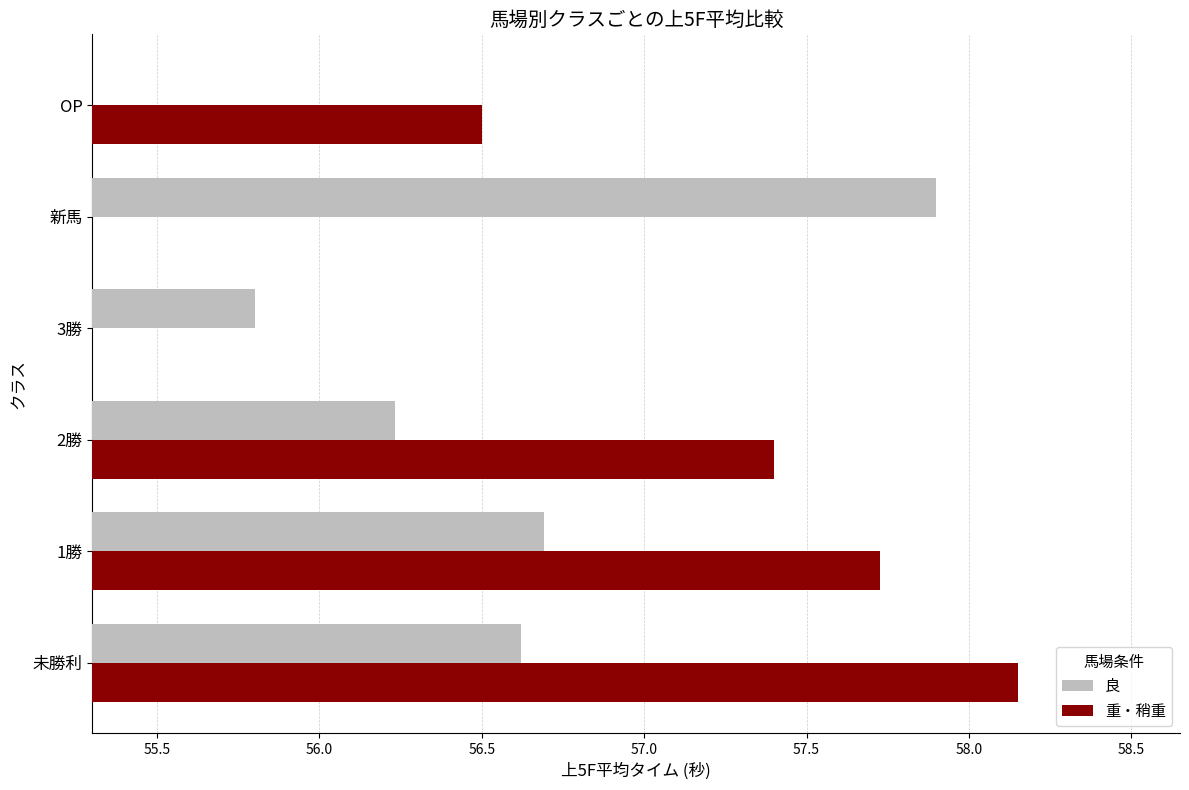

Rank the series by their maximum value, from lowest to highest.

良, 重・稍重